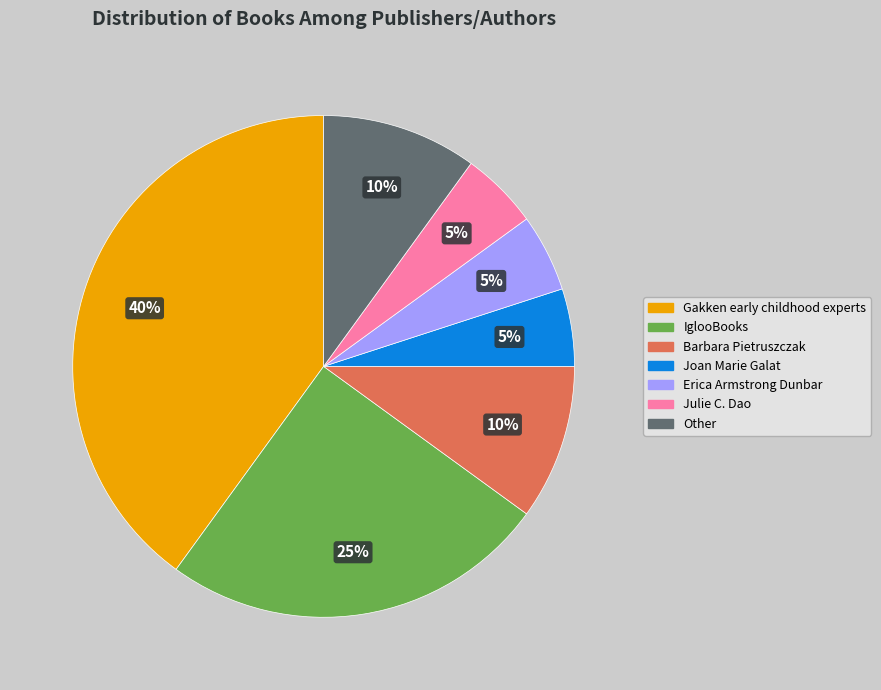

To the nearest percent, what is the average slice percentage?

14%